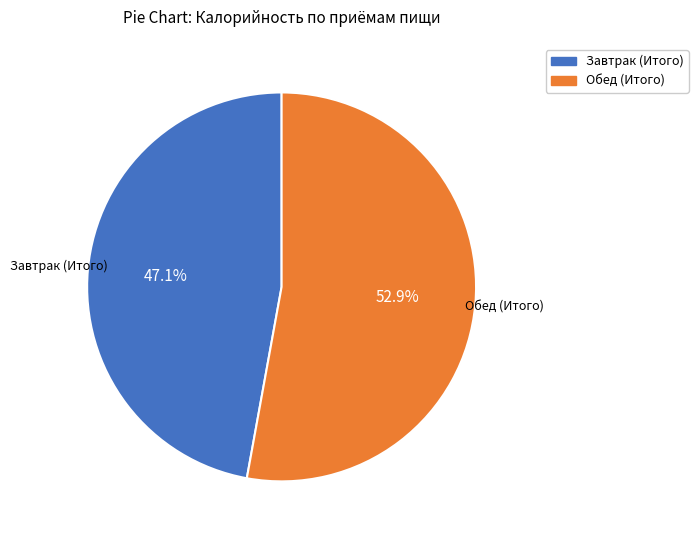

What is the smallest slice in the pie chart?

Завтрак (Итого)